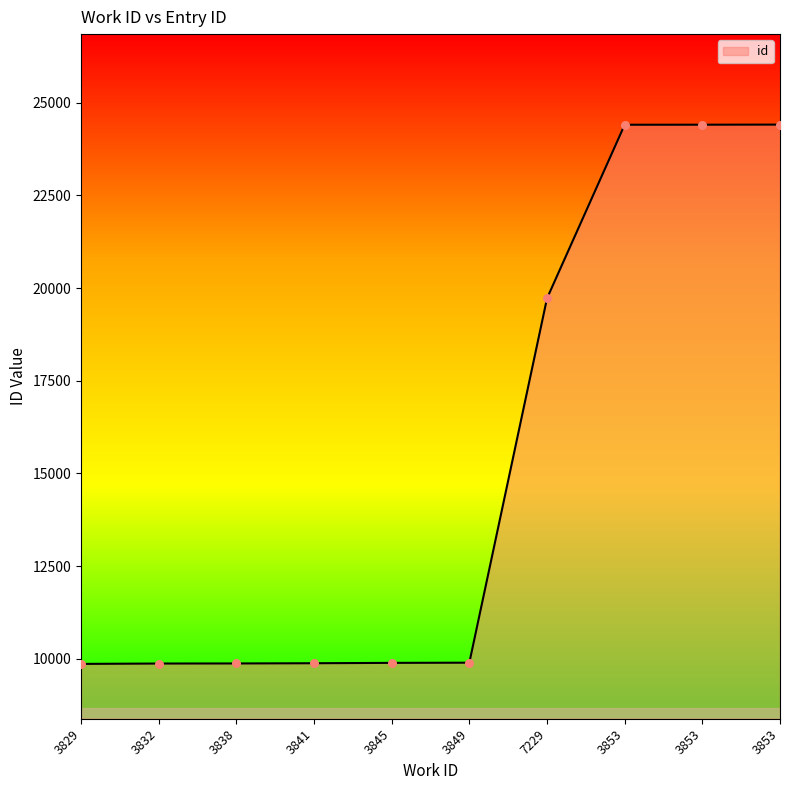

What is the change in value from 3849 to 3853?

+14513